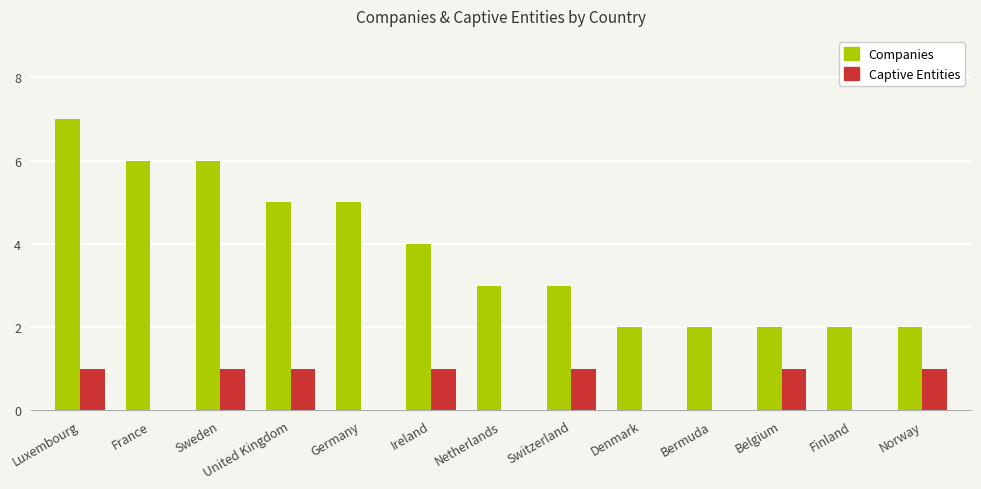

Read the Companies value at Bermuda.

2